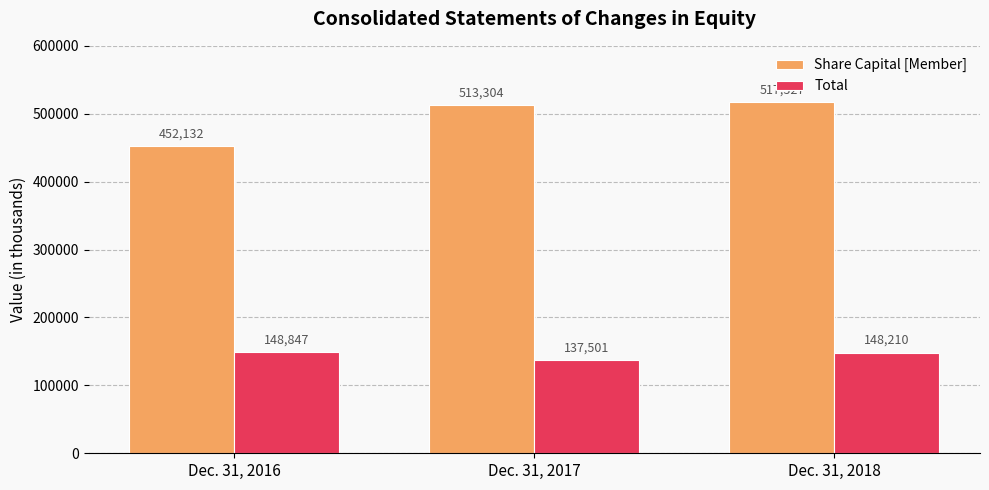

List the series in order of their peak value, lowest first.

Total, Share Capital [Member]